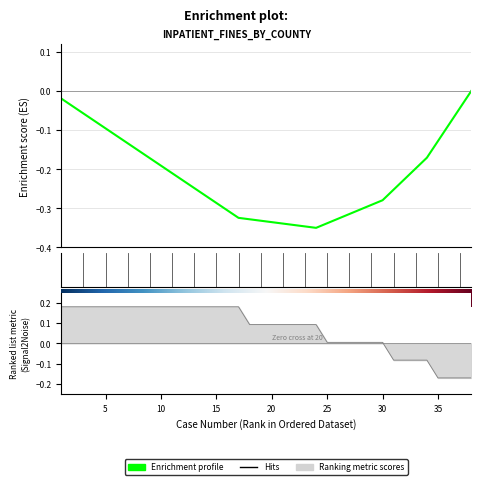

The chart shows a value of -0.5 at 15. True or false?

False